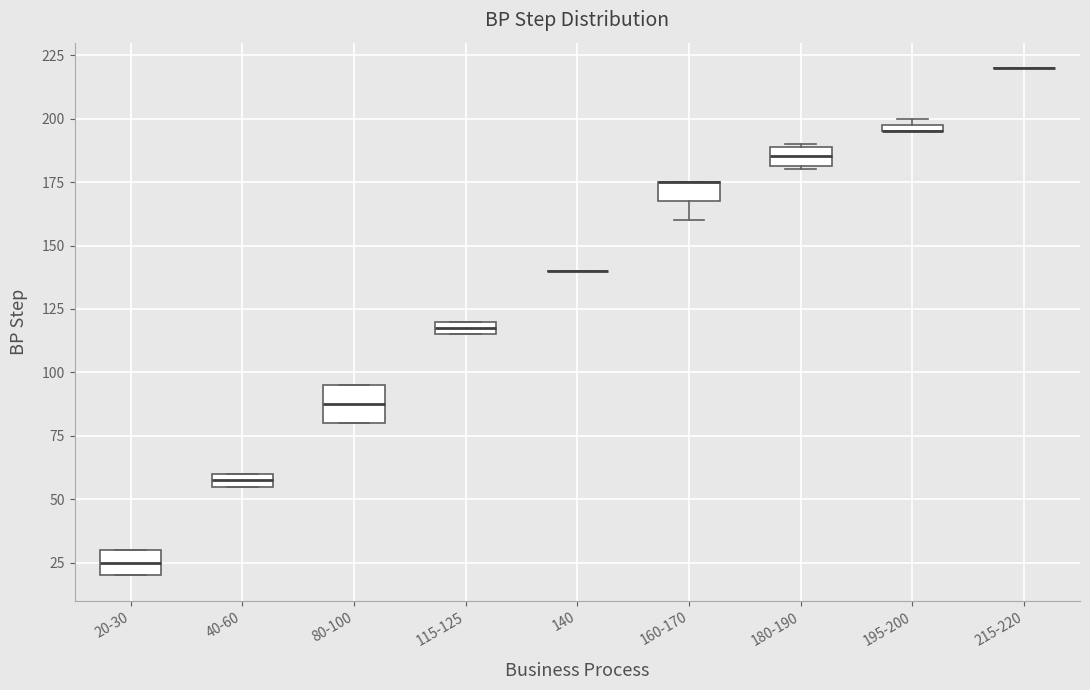

Which box is the tallest, from its lower edge to its upper edge?

80-100